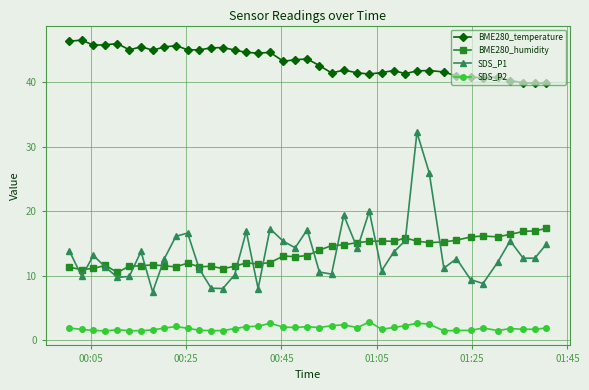

Which series has the largest range (max minus min)?

SDS_P1